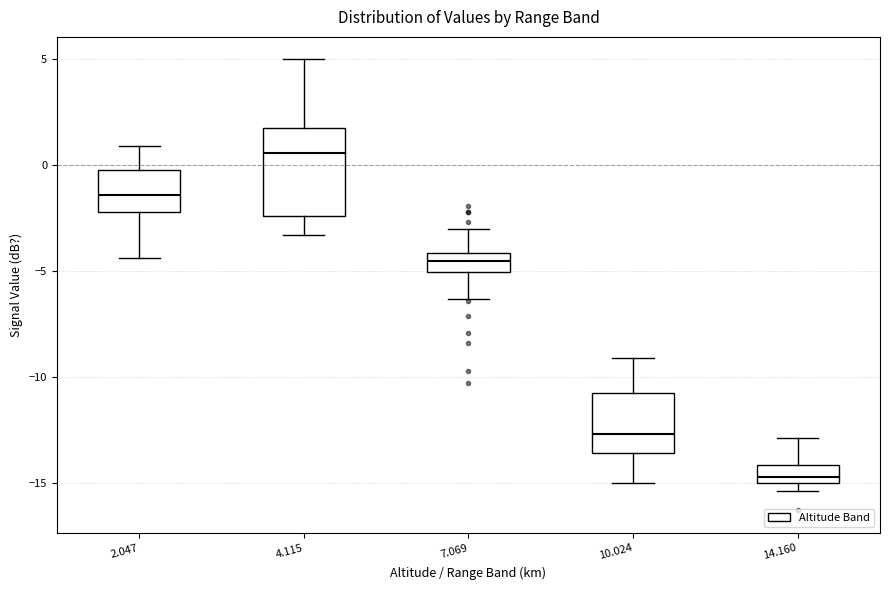

Which box is the tallest, from its lower edge to its upper edge?

4.115